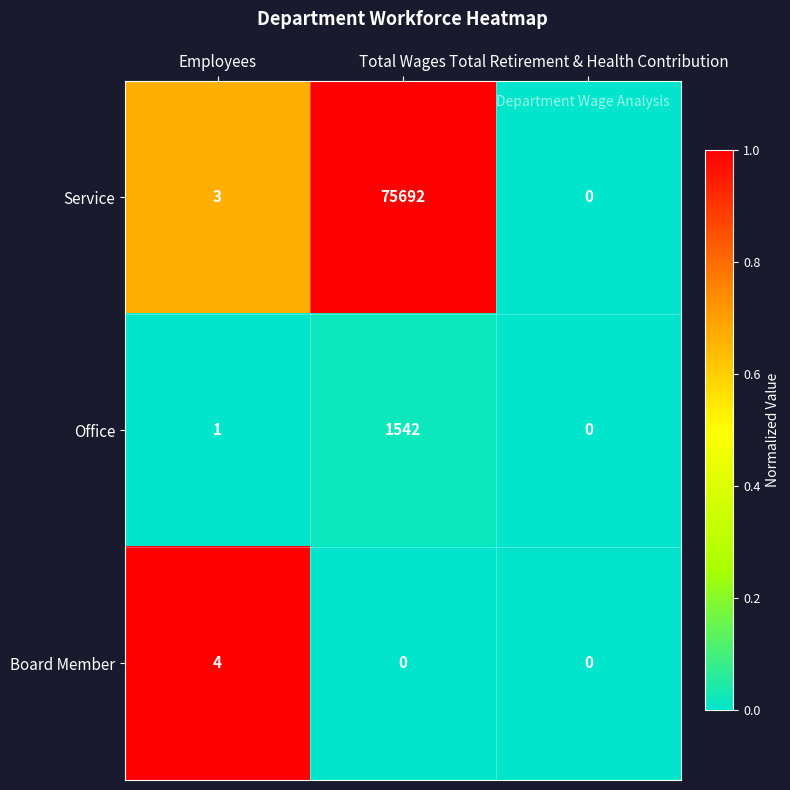

At which category is the sum across all series the highest?

Total Wages